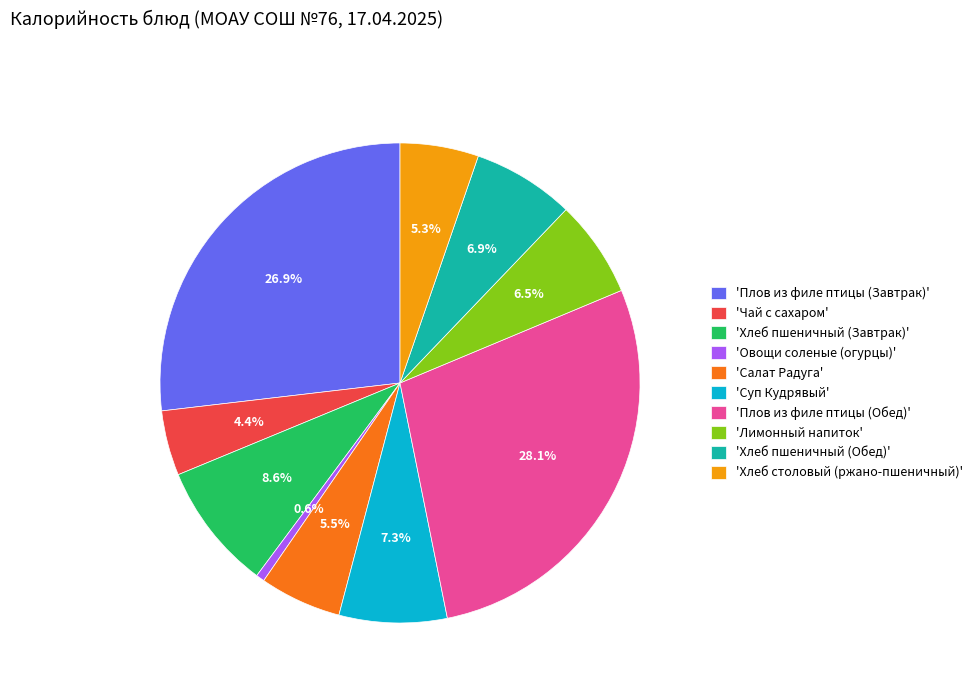

What is the smallest slice in the pie chart?

'Овощи соленые (огурцы)'